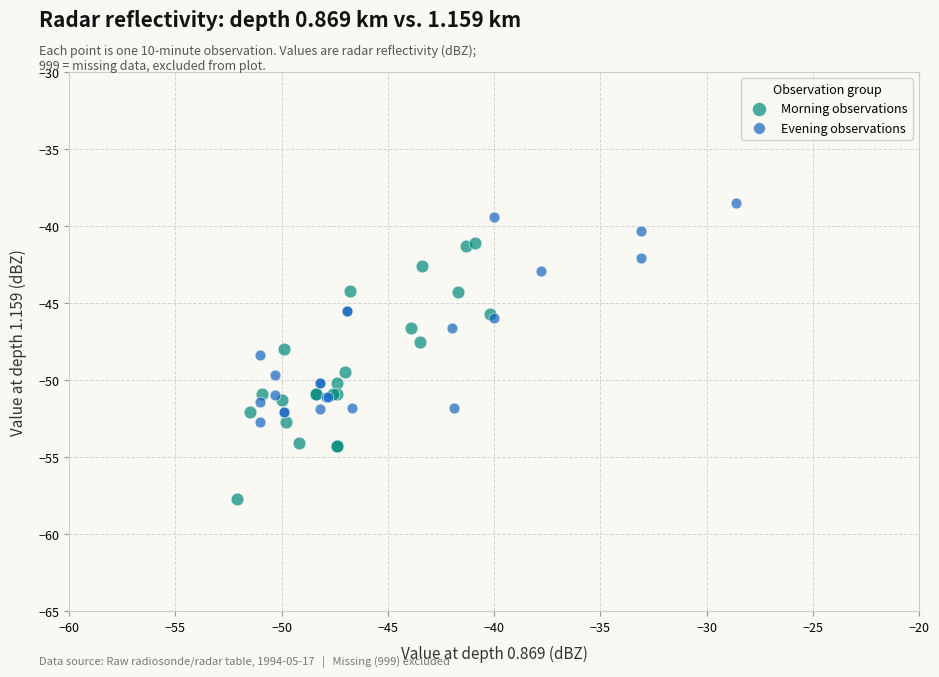

Which series has the widest spread of Y values?

Morning observations